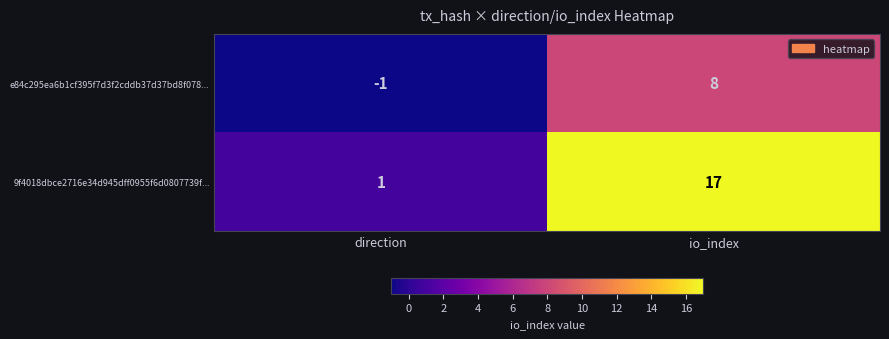

Reading left to right, what are all the values shown in this chart?

e84c295ea6b1cf395f7d3f2cddb37d37bd8f078...: -1	8
9f4018dbce2716e34d945dff0955f6d0807739f...: 1	17